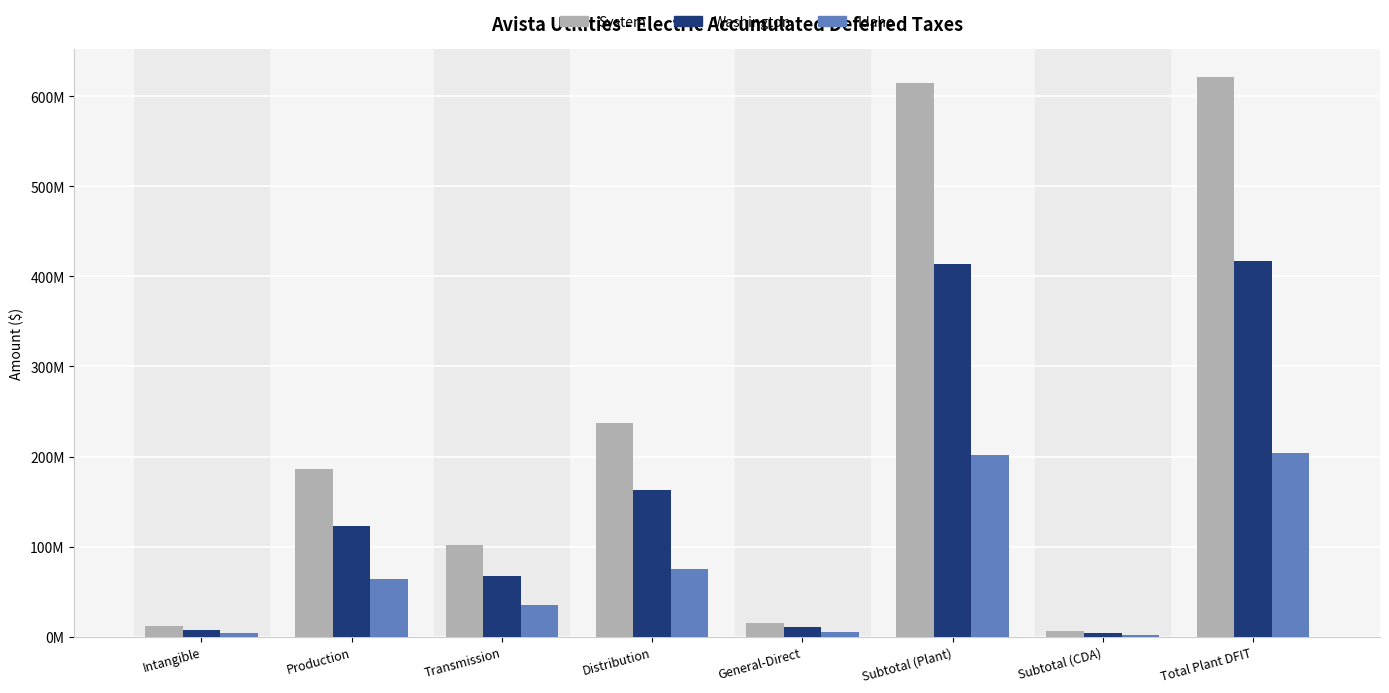

Are the bars grouped side by side (vs. stacked)?

Yes